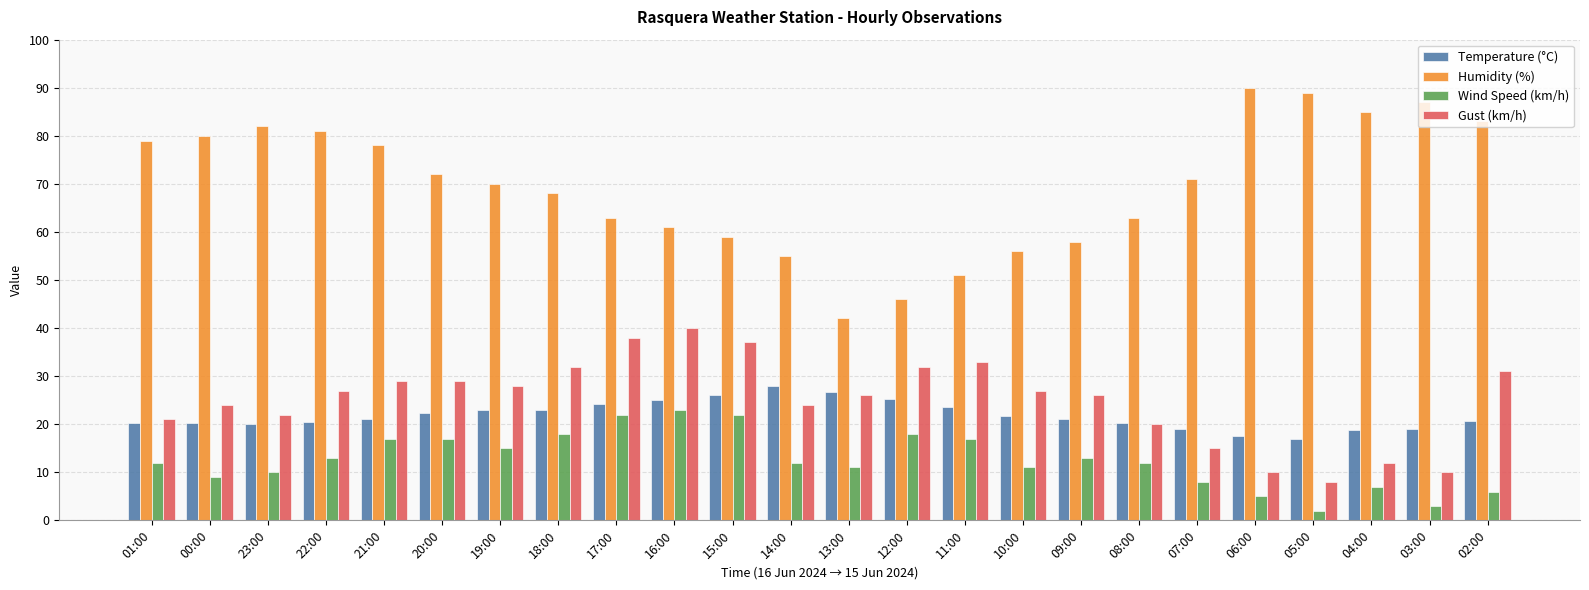

Read the Wind Speed (km/h) value at 01:00.

12.0